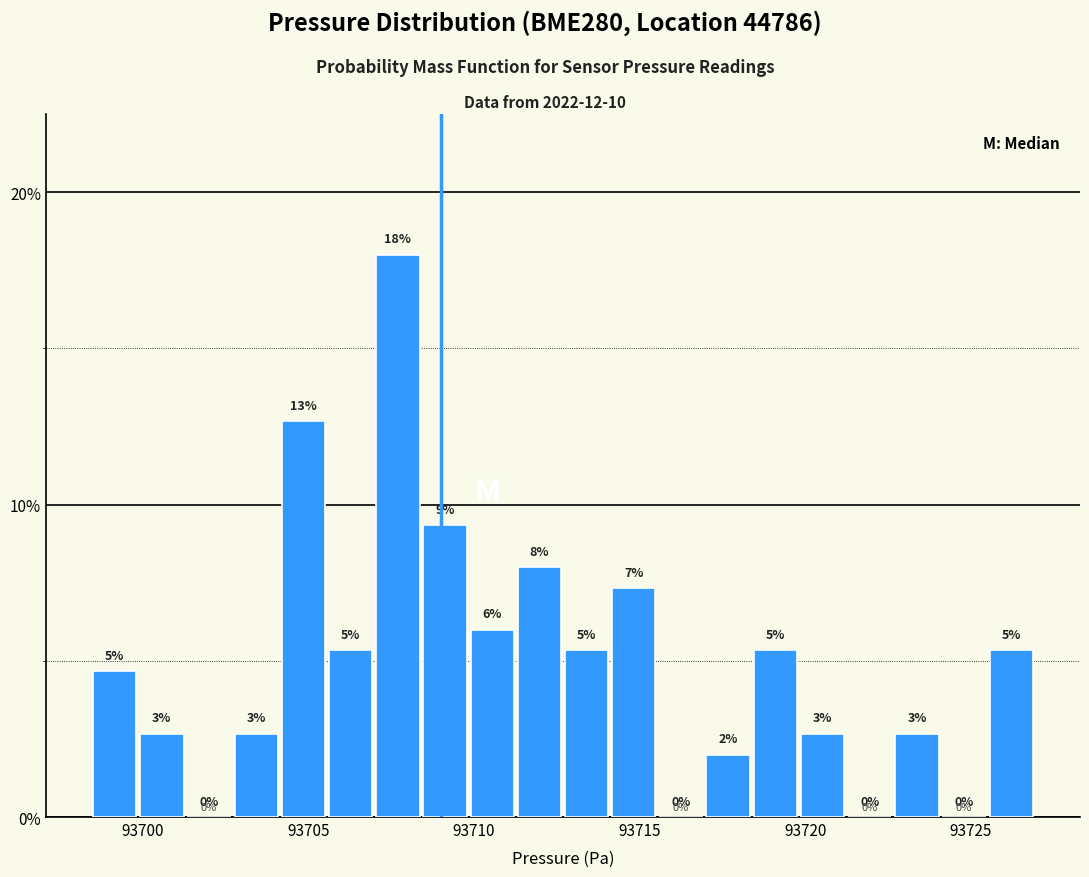

Around what value on the x-axis is the tallest bar? Give the approximate position of its centre, as read against the axis.

93707.5